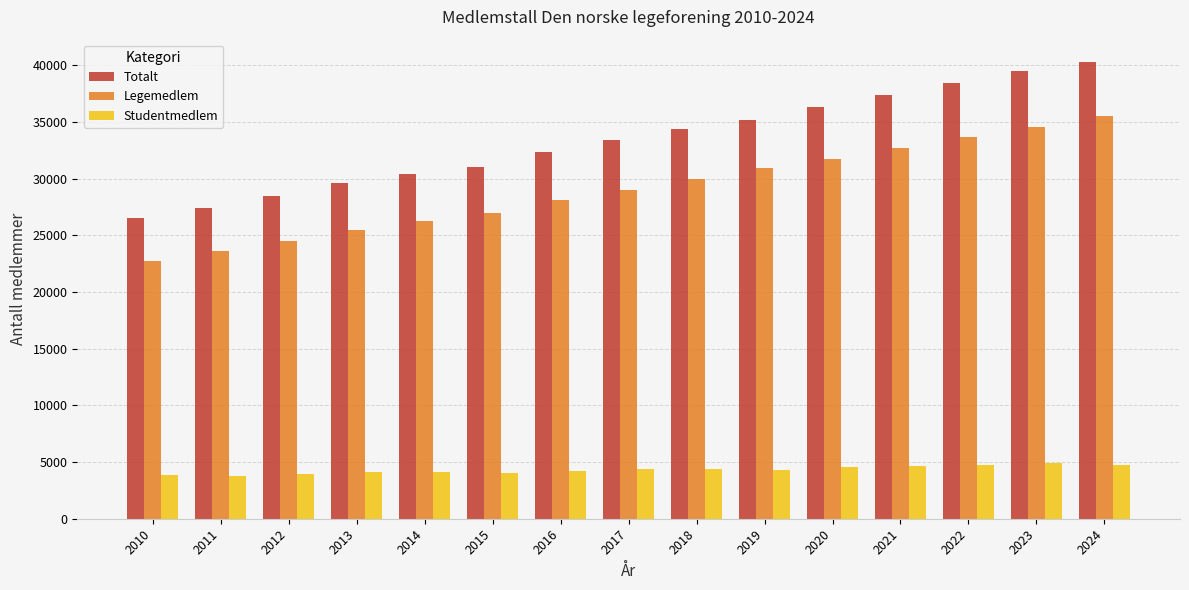

Which series has the largest total across all categories?

Totalt